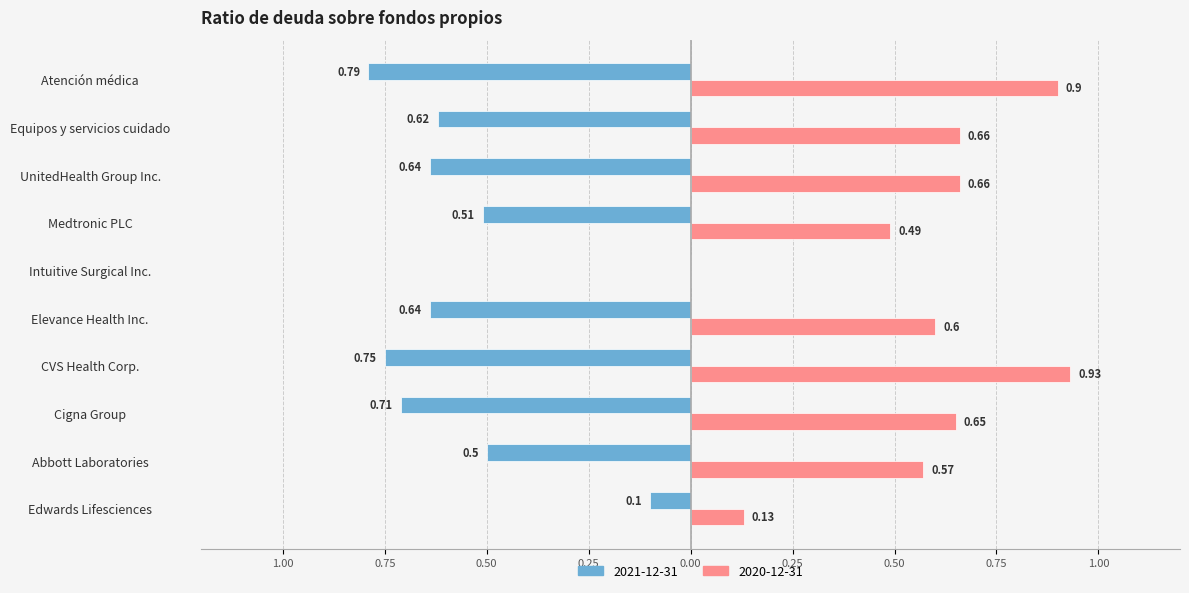

What are all the series names shown in the legend?

2021-12-31, 2020-12-31